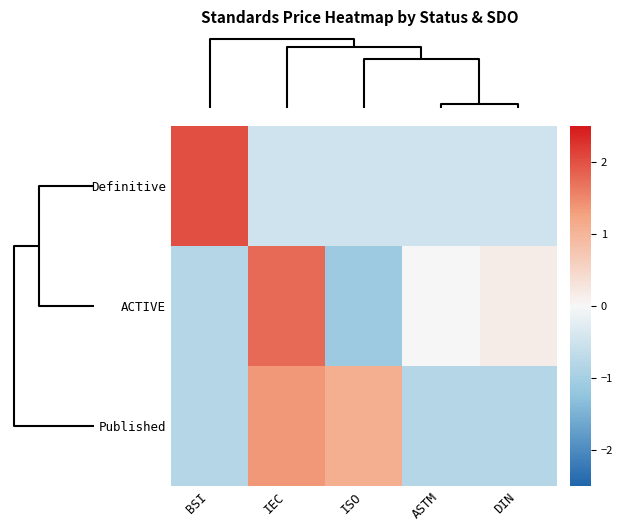

Count the number of categories in the chart.

5